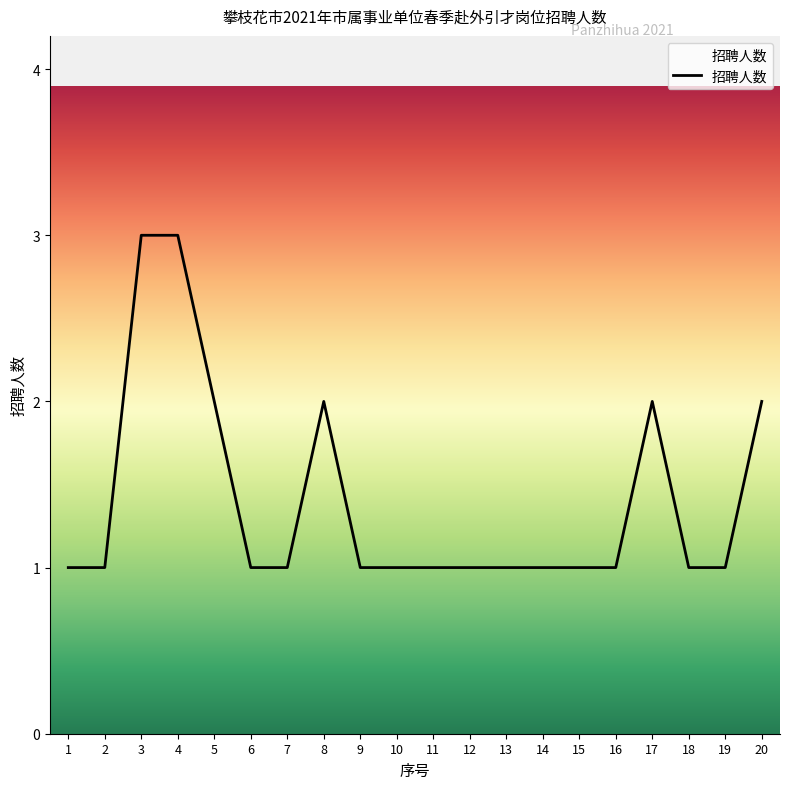

What is the maximum value shown in the chart?

3